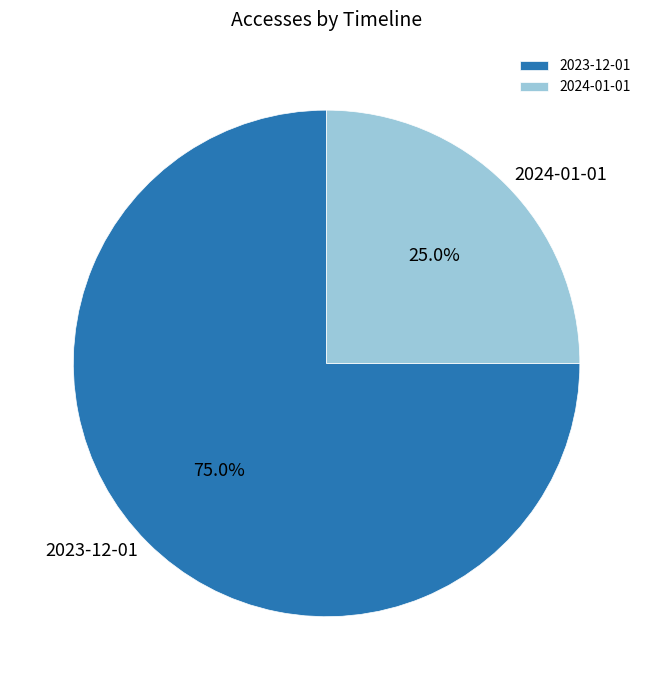

What percentage is the 2024-01-01 slice, to the nearest percent?

25%